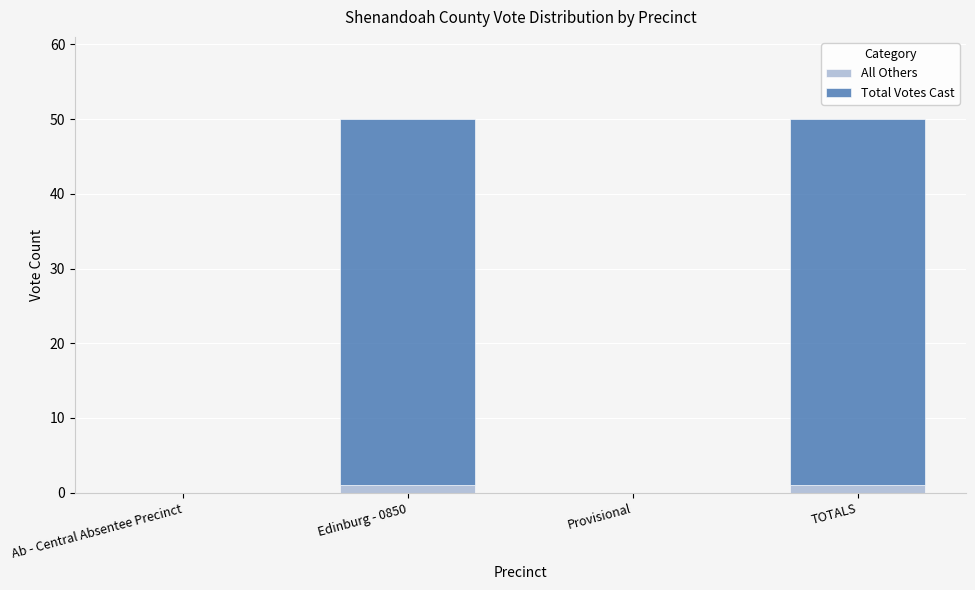

Is it true that All Others equals 0 at Ab - Central Absentee Precinct?

True